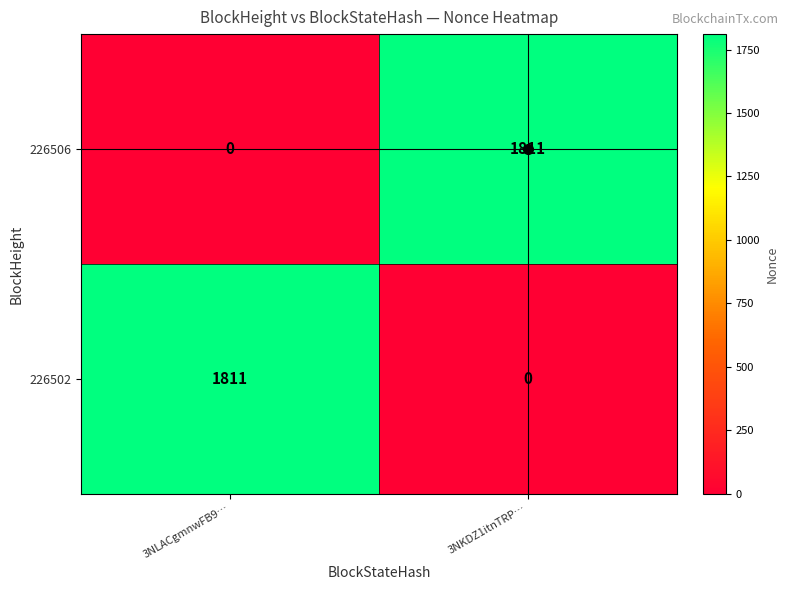

How many data points does each series have?

2